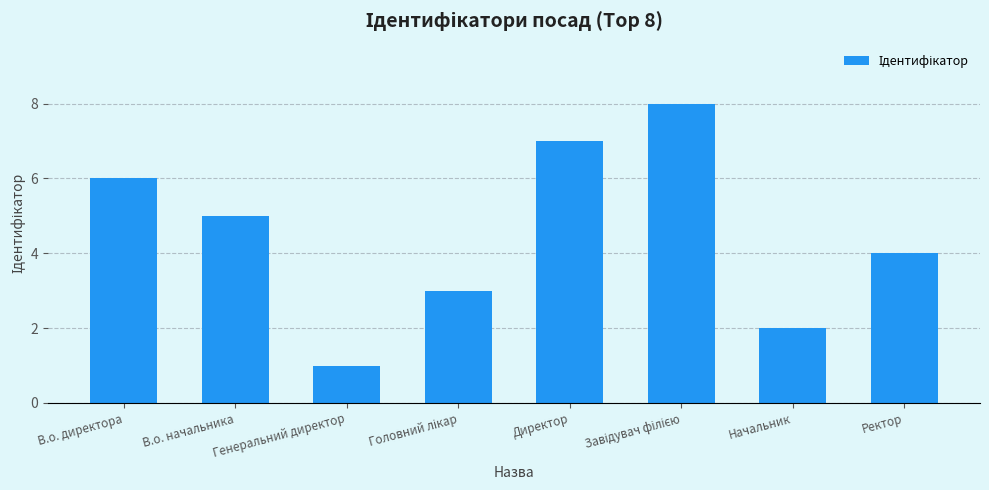

Which has a higher value, Начальник or В.о. директора?

В.о. директора